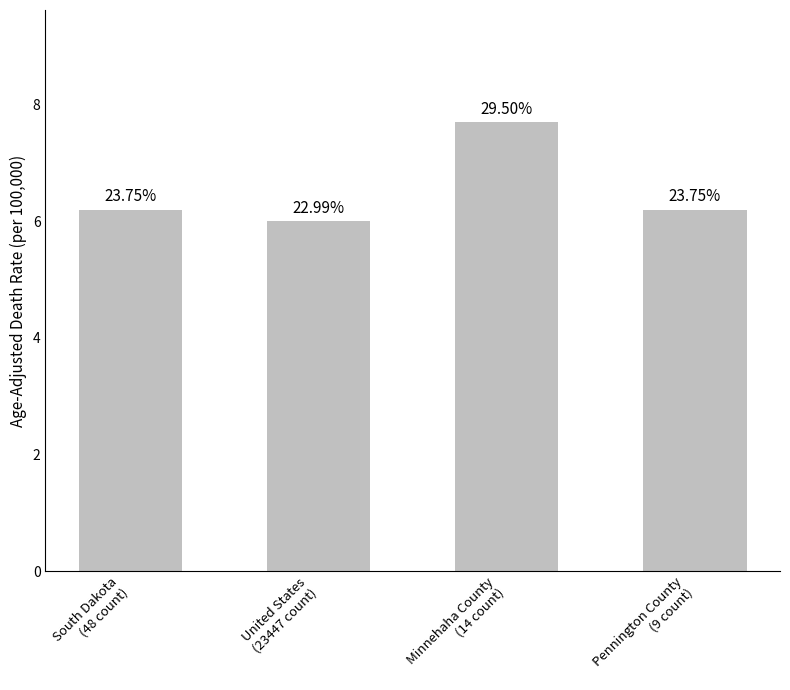

How many bars are there in total?

4